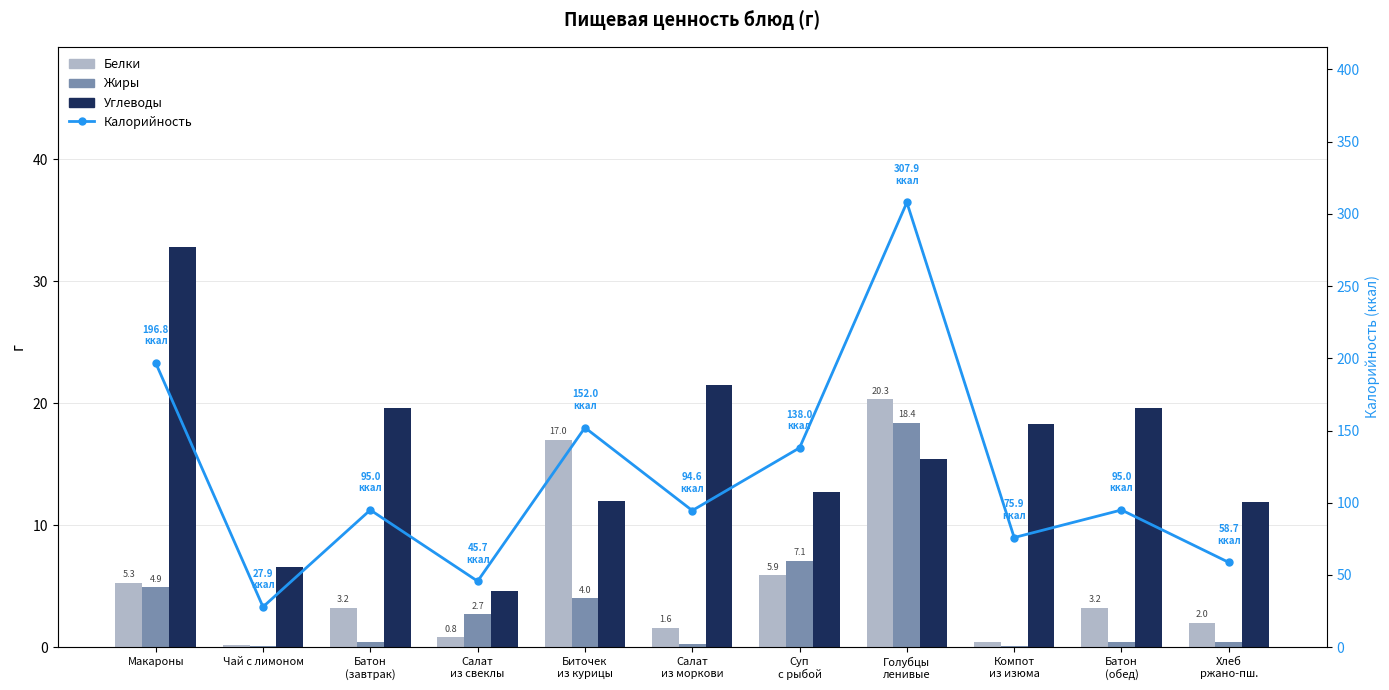

Where does the Белки series first go above 3?

Макароны